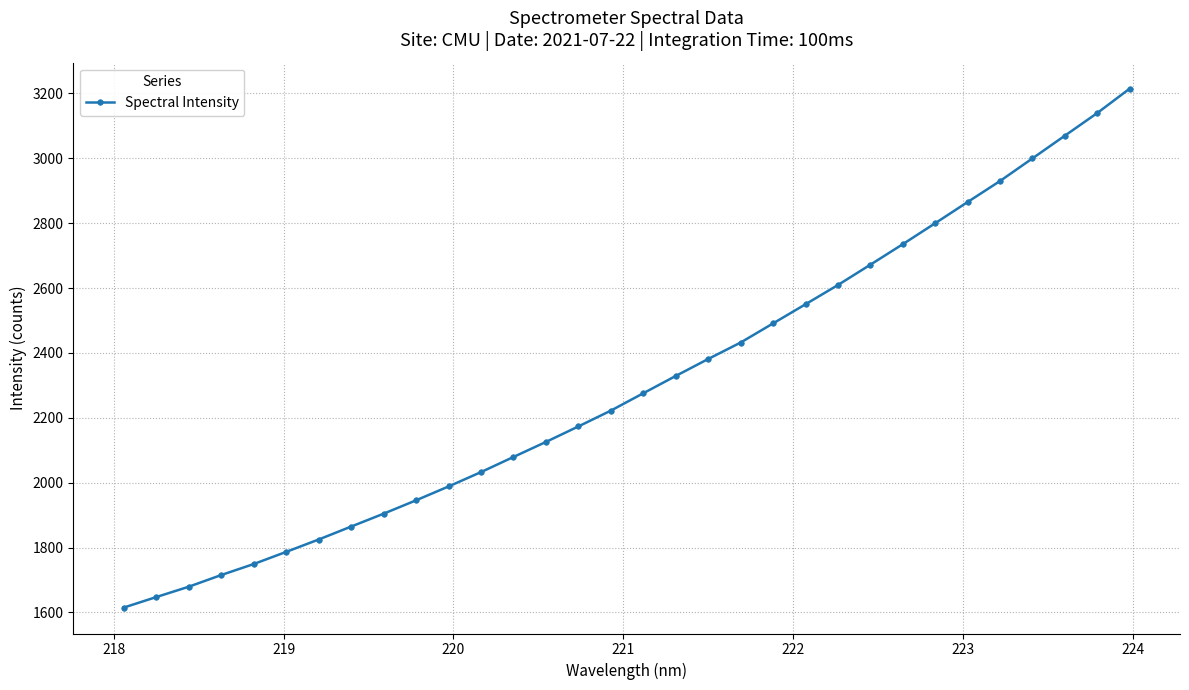

What is the greatest value displayed?

3214.9